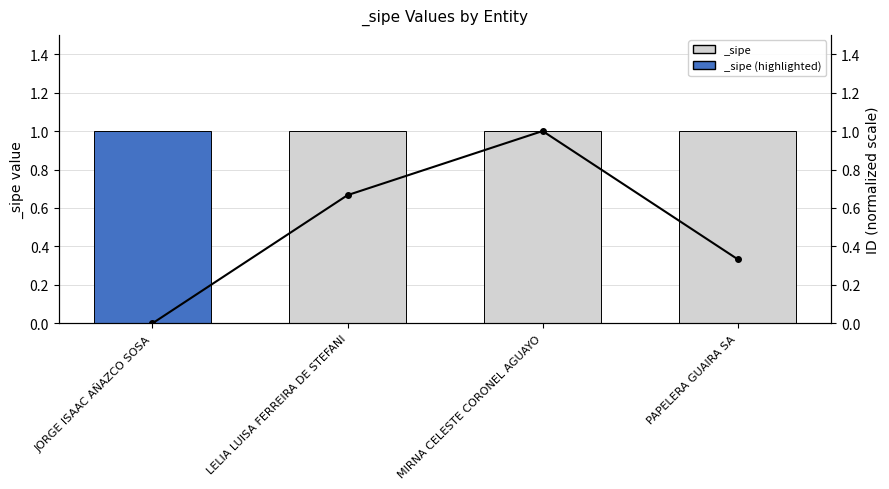

How many bars are there in total?

4